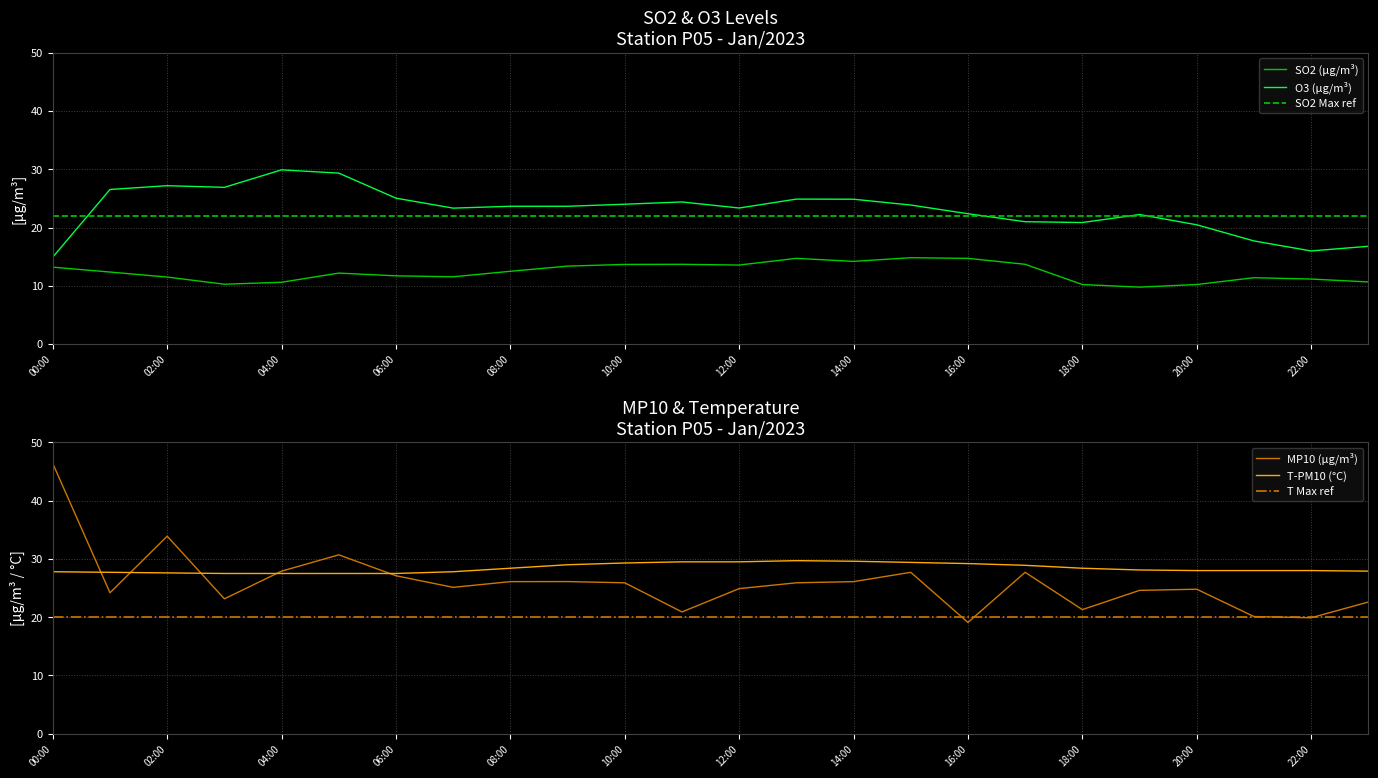

The value of SO2 Max ref at 14:00 is 5.5. True or false?

False